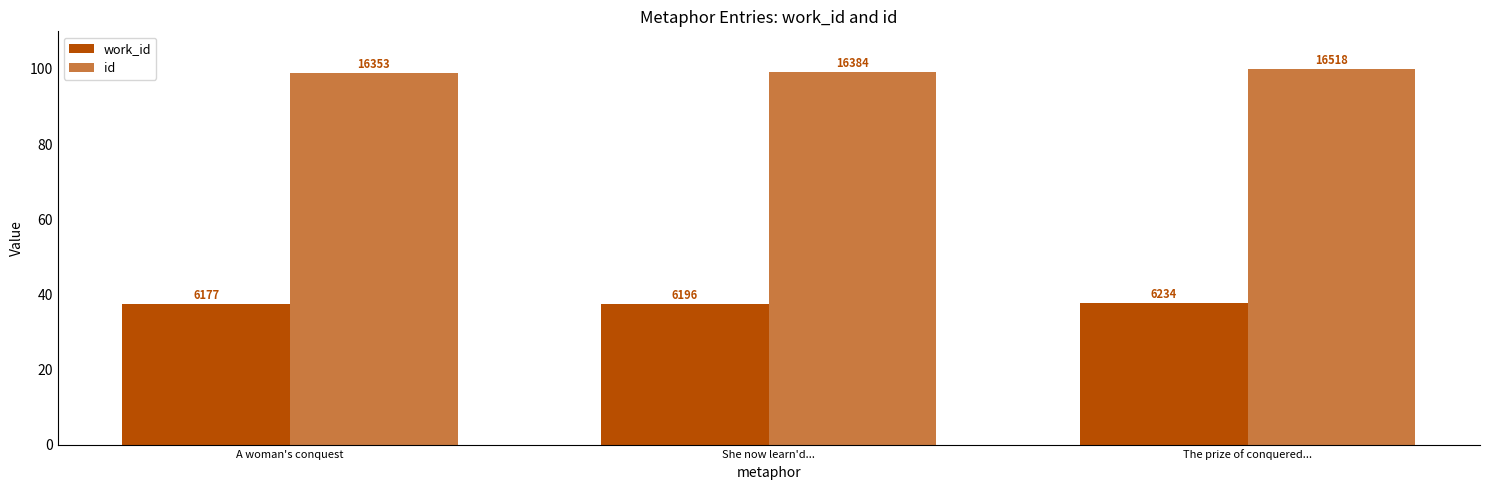

What position from the right is The prize of conquered...?

1